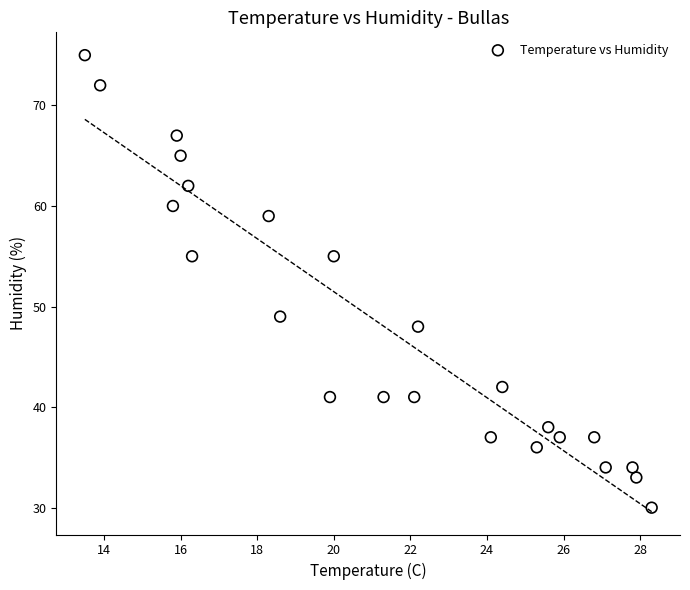

What is the range of Y values (max minus min)?

45